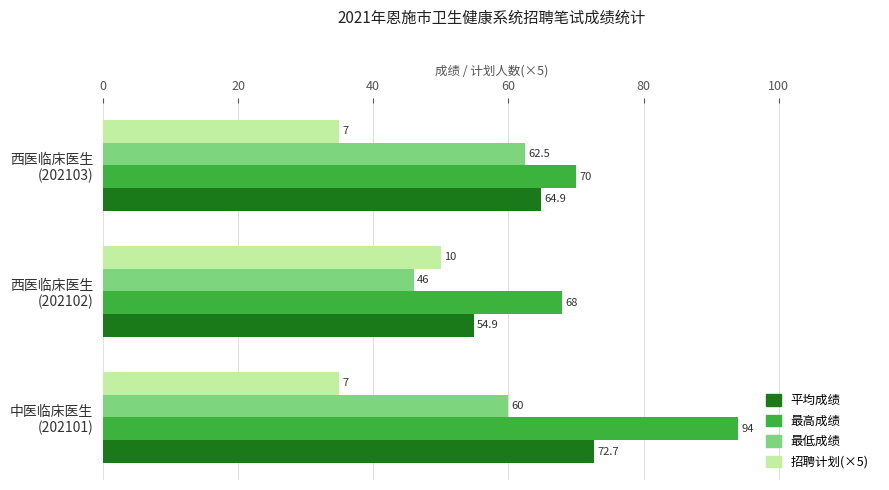

What is the maximum value shown in the chart?

94.0